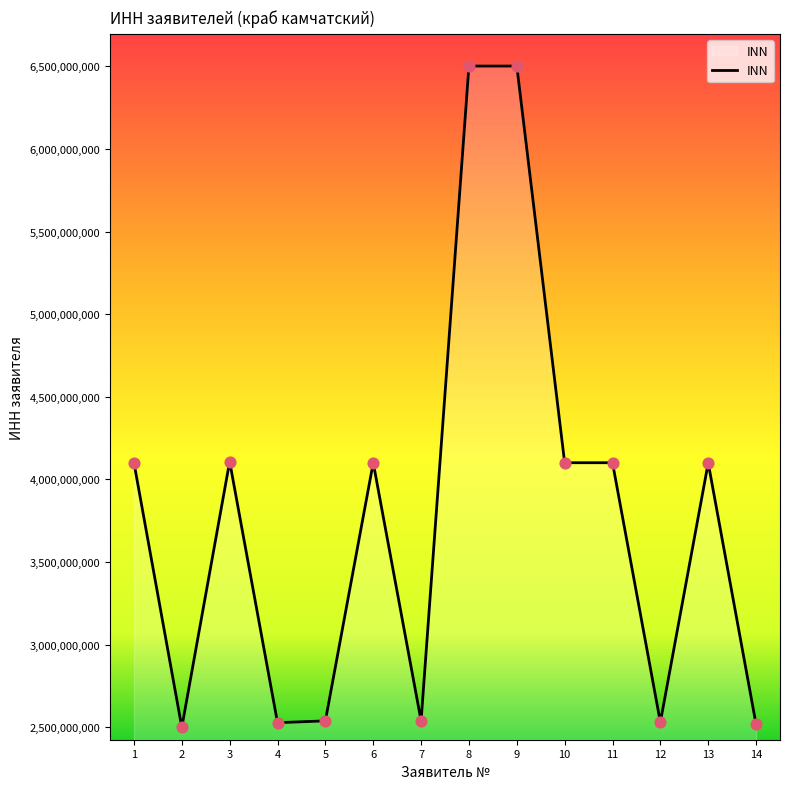

Approximately how many times larger is the value at 11 compared to 2?

1.6